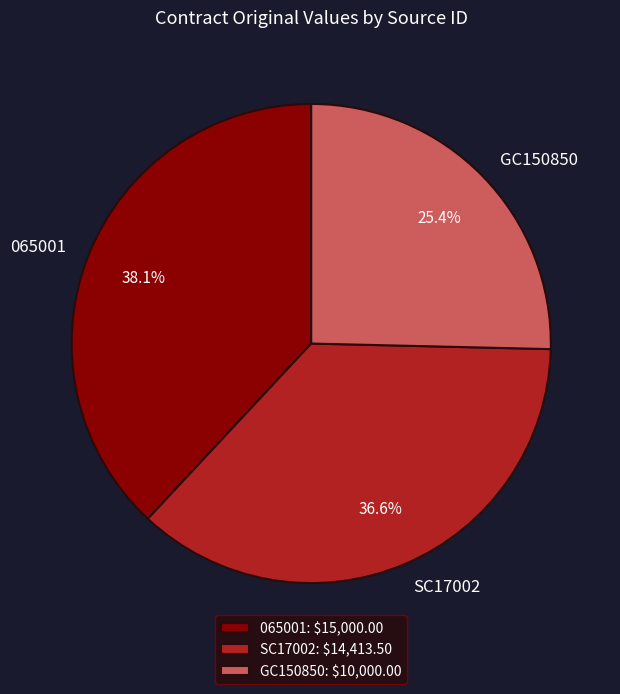

Rank the categories by value from highest to lowest.

065001, SC17002, GC150850